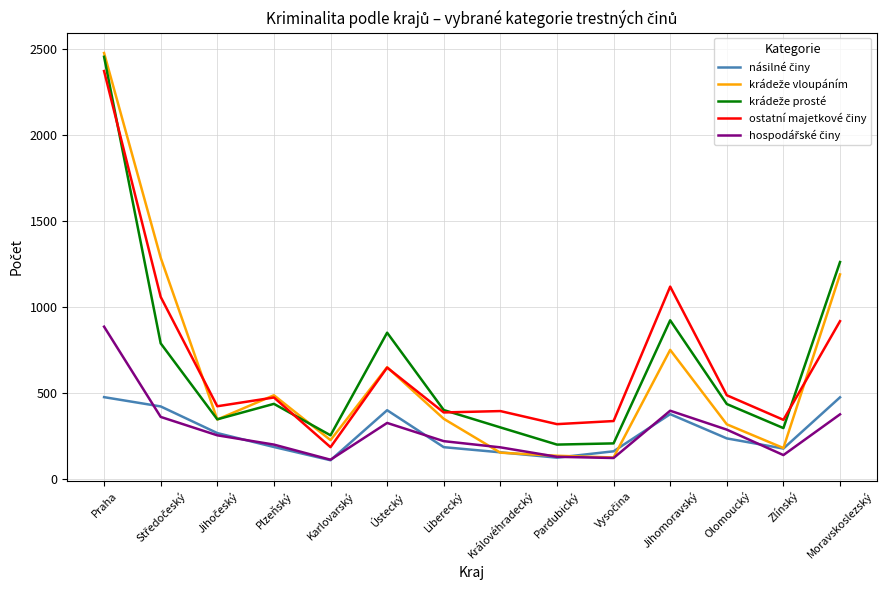

What is the minimum value shown in the chart?

108